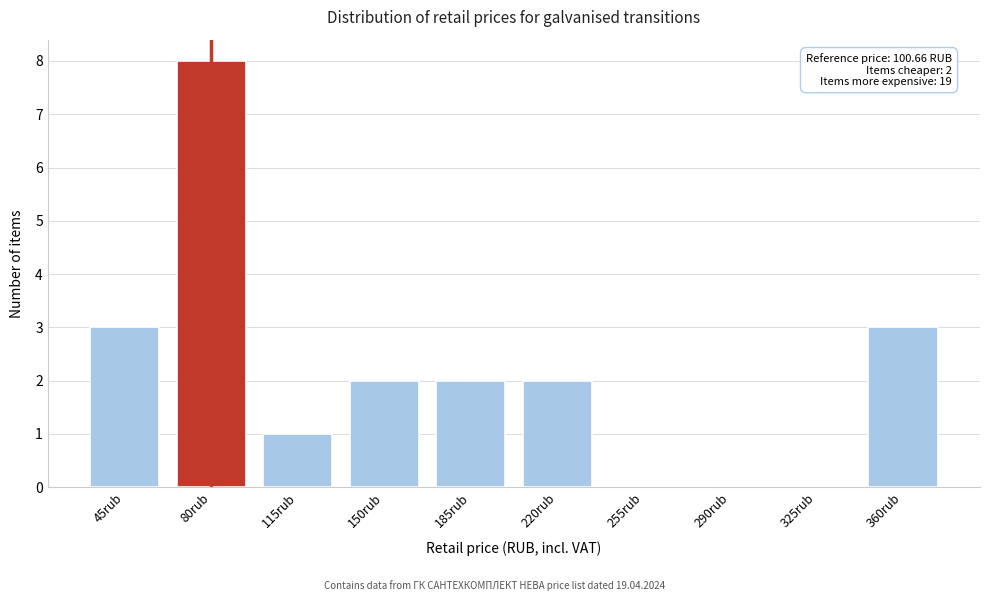

Reading left to right, list all the values displayed in this chart.

45rub=3	80rub=8	115rub=1	150rub=2	185rub=2	220rub=2	255rub=0	290rub=0	325rub=0	360rub=3